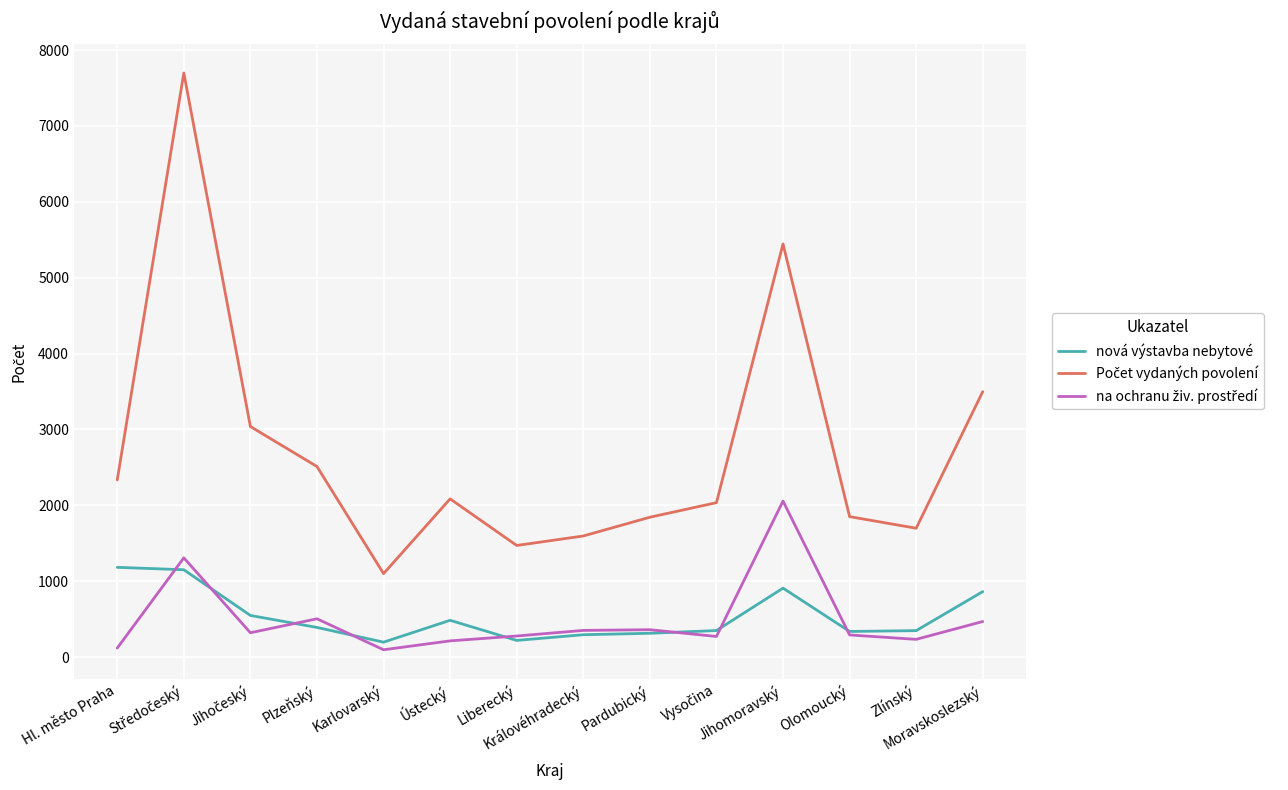

Does the chart have visible grid lines?

Yes